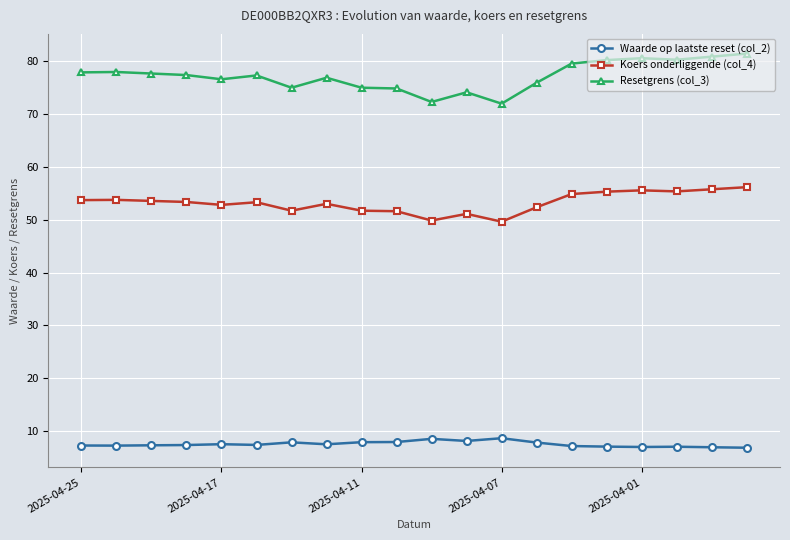

What is the value of the Koers onderliggende (col_4) point at the 15th from the left?

54.9